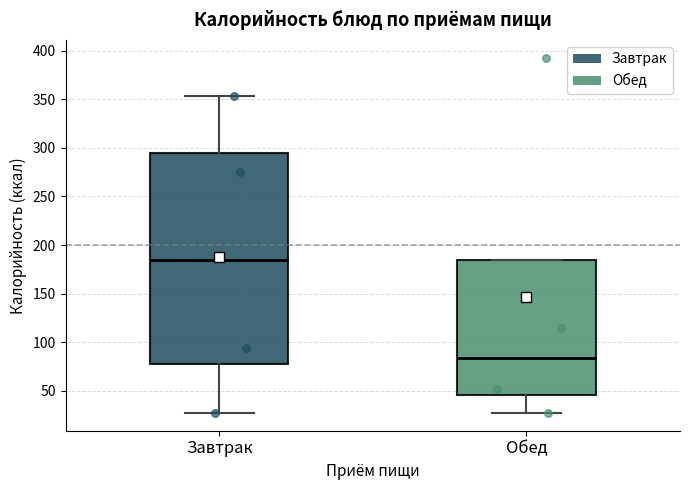

Which box's median line is the lowest?

Обед